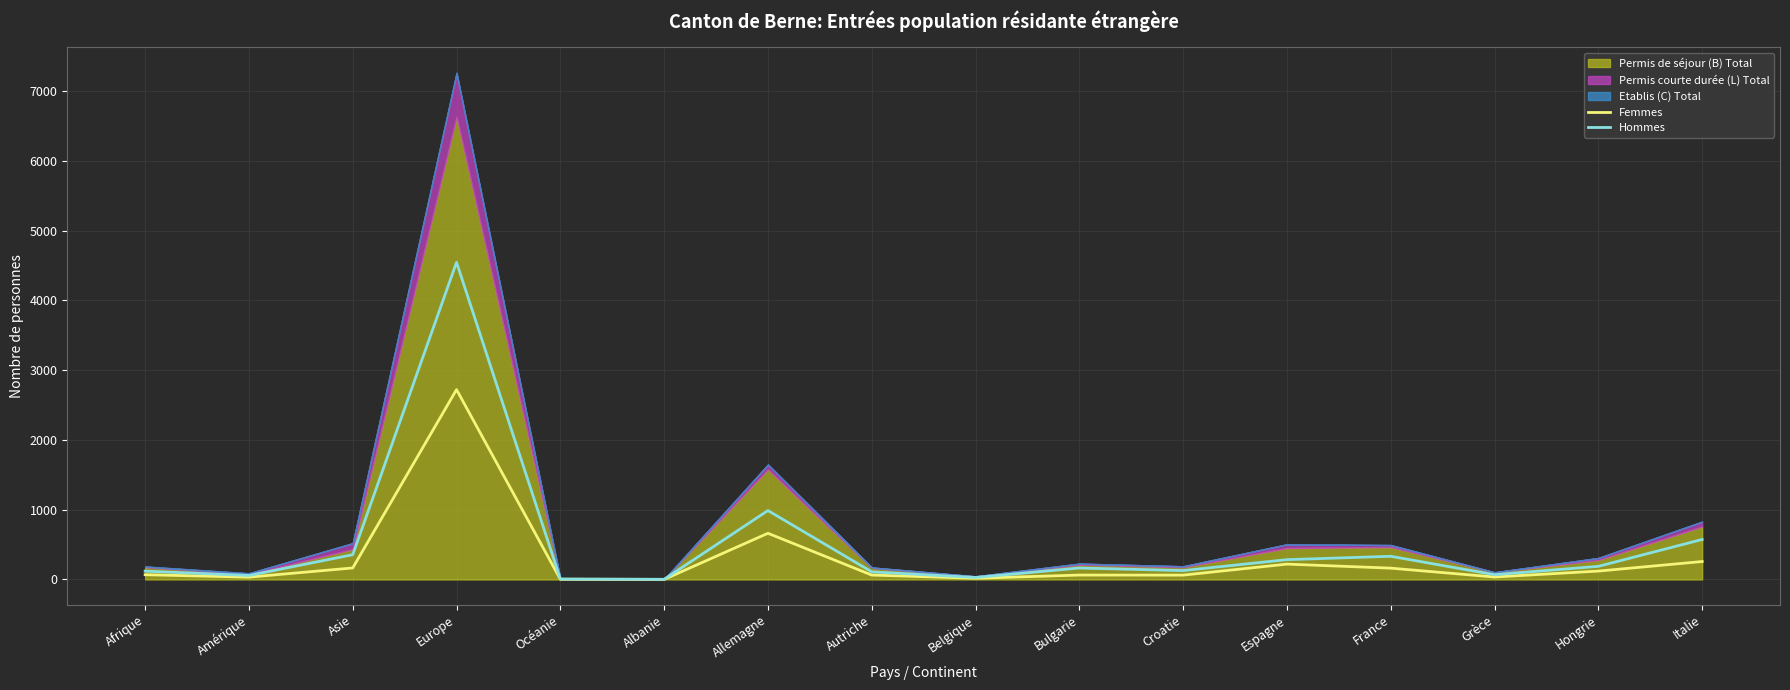

True or false: Hommes has more than 1 interior local peaks.

True